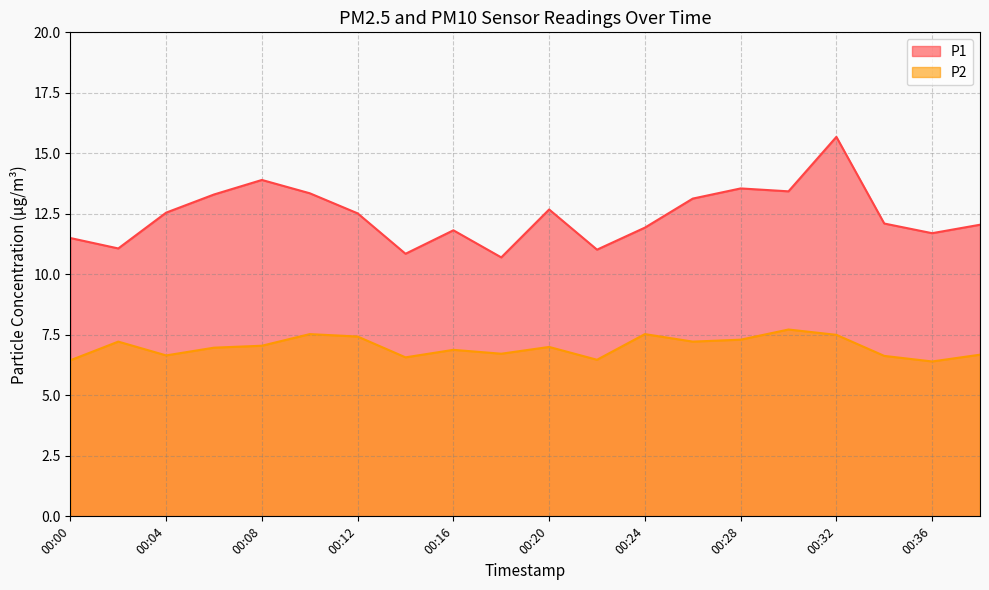

True or false: P1 and P2 intersect in this chart.

False